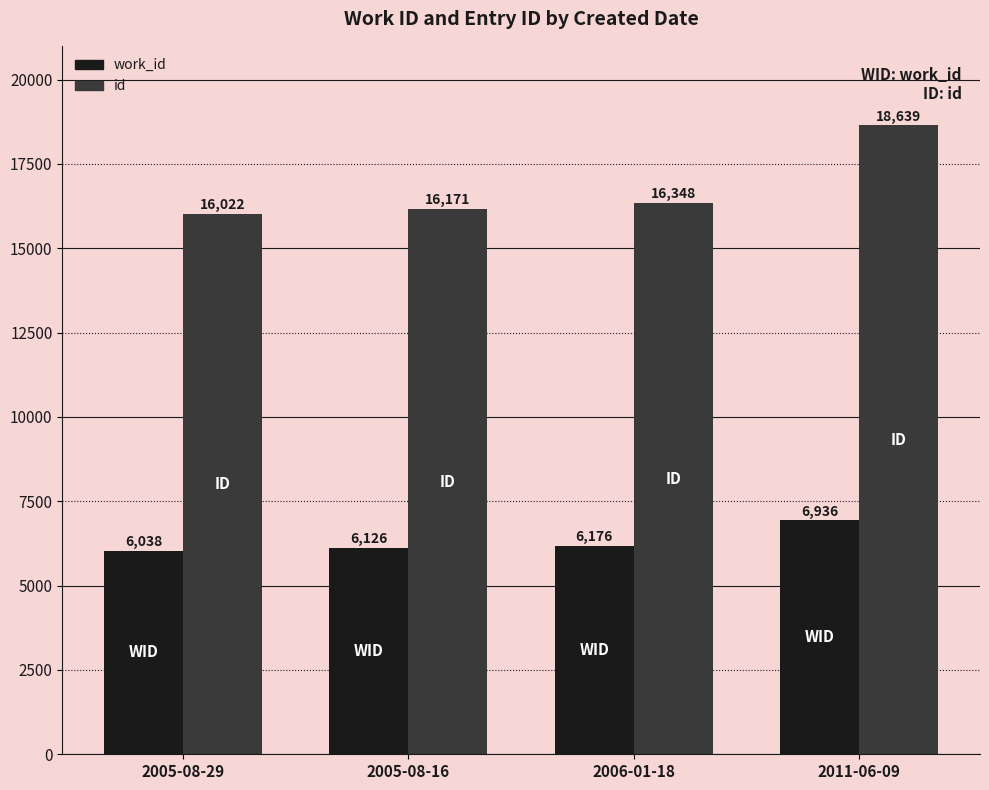

At which label is work_id closest to 6487?

2006-01-18